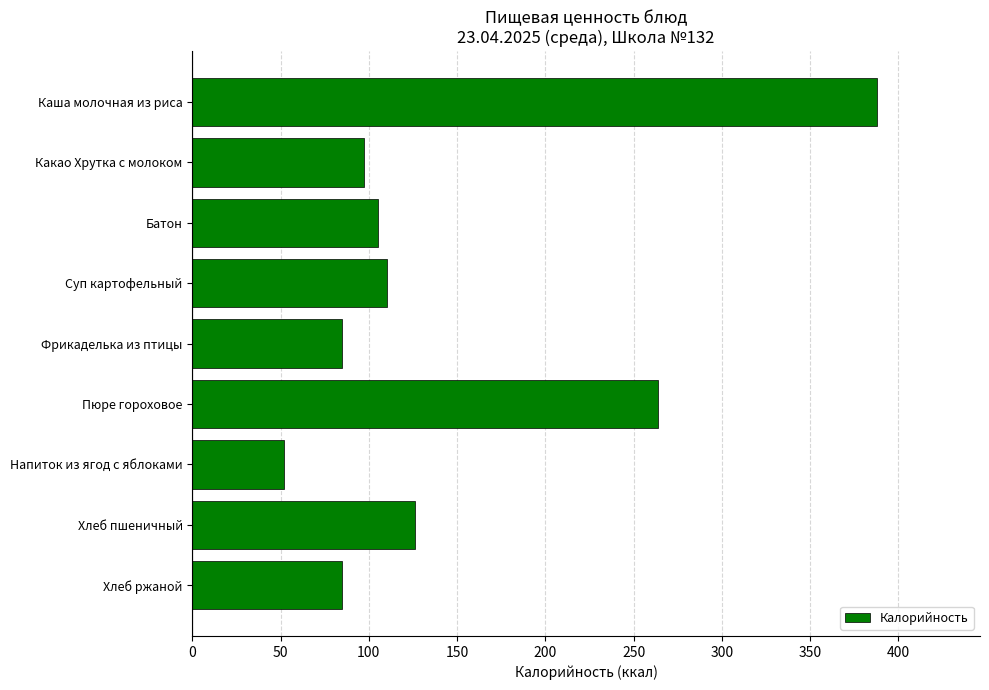

How many bars are there in total?

9